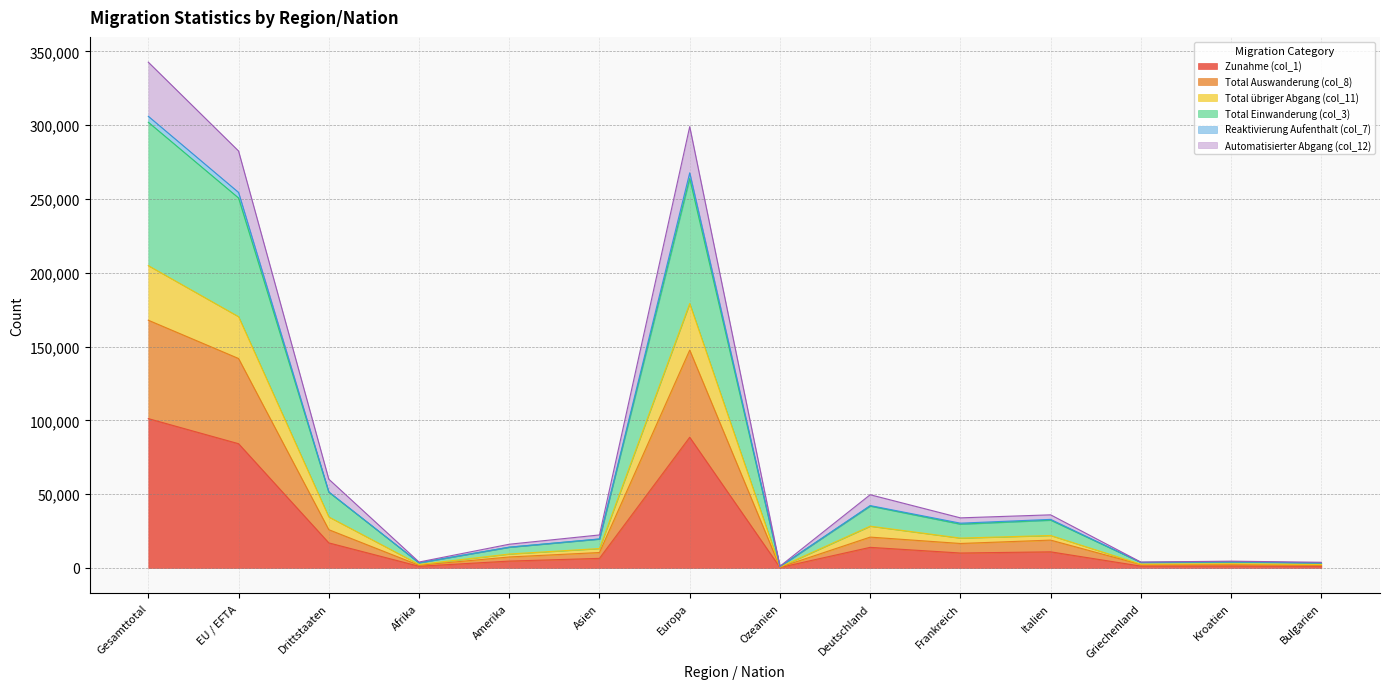

True or false: Reaktivierung Aufenthalt (col_7) and Zunahme (col_1) intersect in this chart.

False